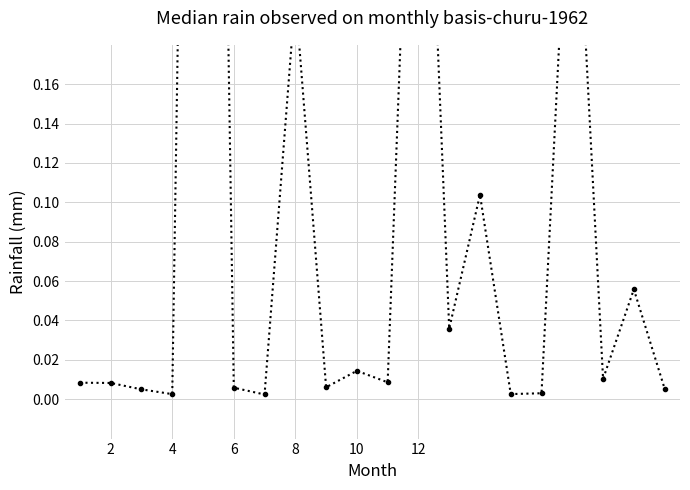

How many points are higher than both their immediate neighbors (excluding endpoints)?

7